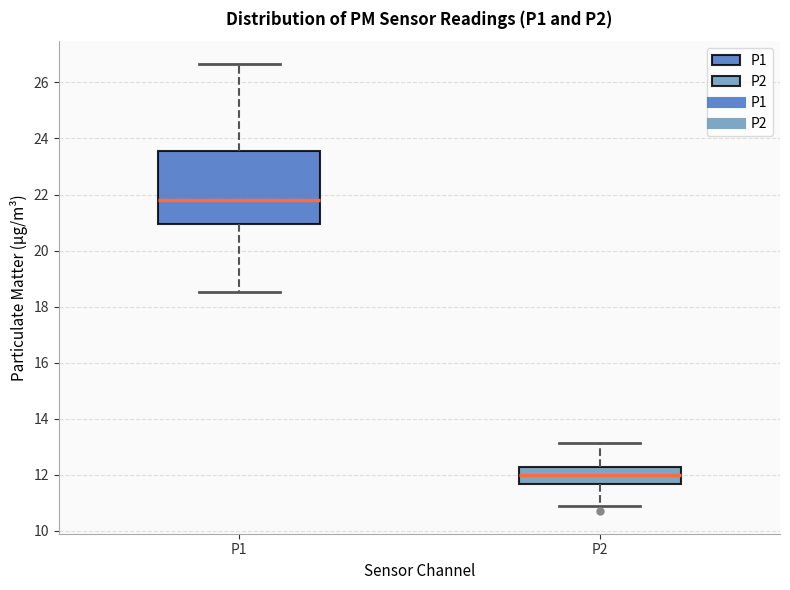

Where does the lower whisker of the box for P2 end on the y-axis? The values are not printed on the chart, so give them approximately, as read against the axis.

11.0